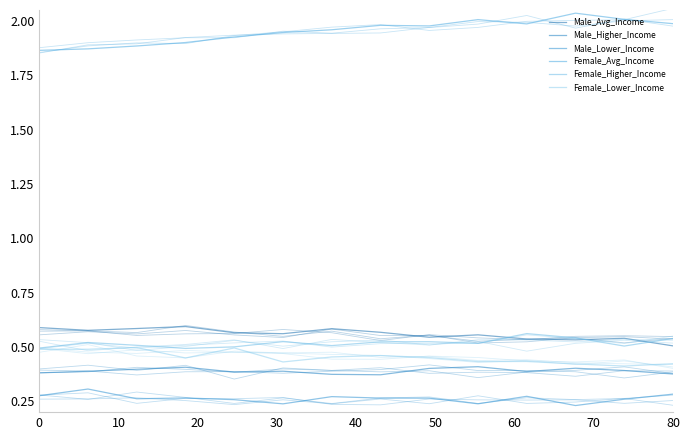

List the series in order of their peak value, lowest first.

Male_Lower_Income, Male_Higher_Income, Female_Lower_Income, Female_Higher_Income, Male_Avg_Income, Female_Avg_Income